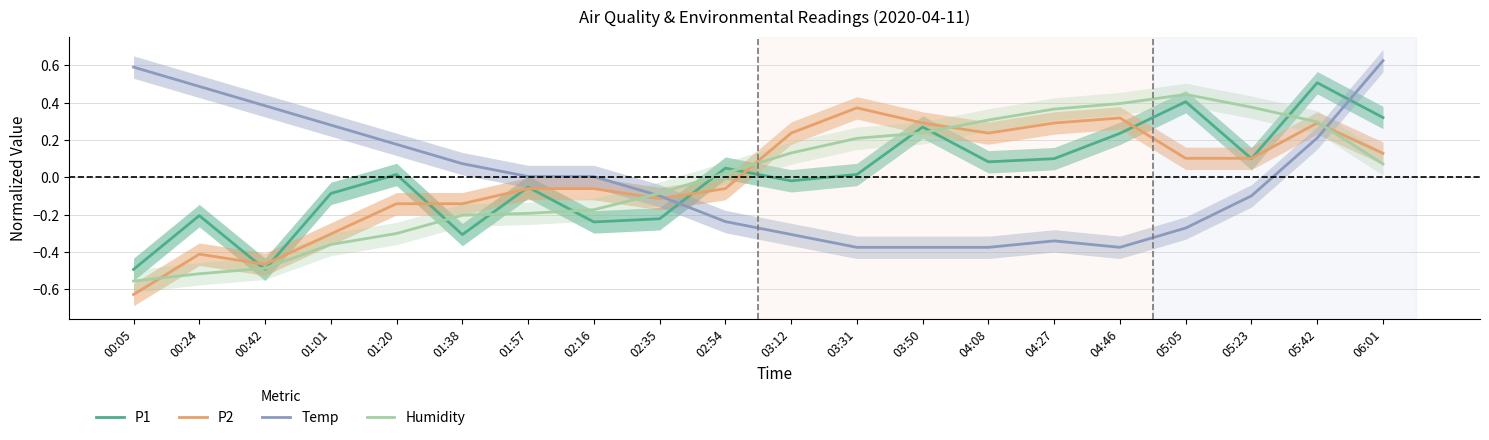

Which label corresponds to the largest value in the chart?

06:01